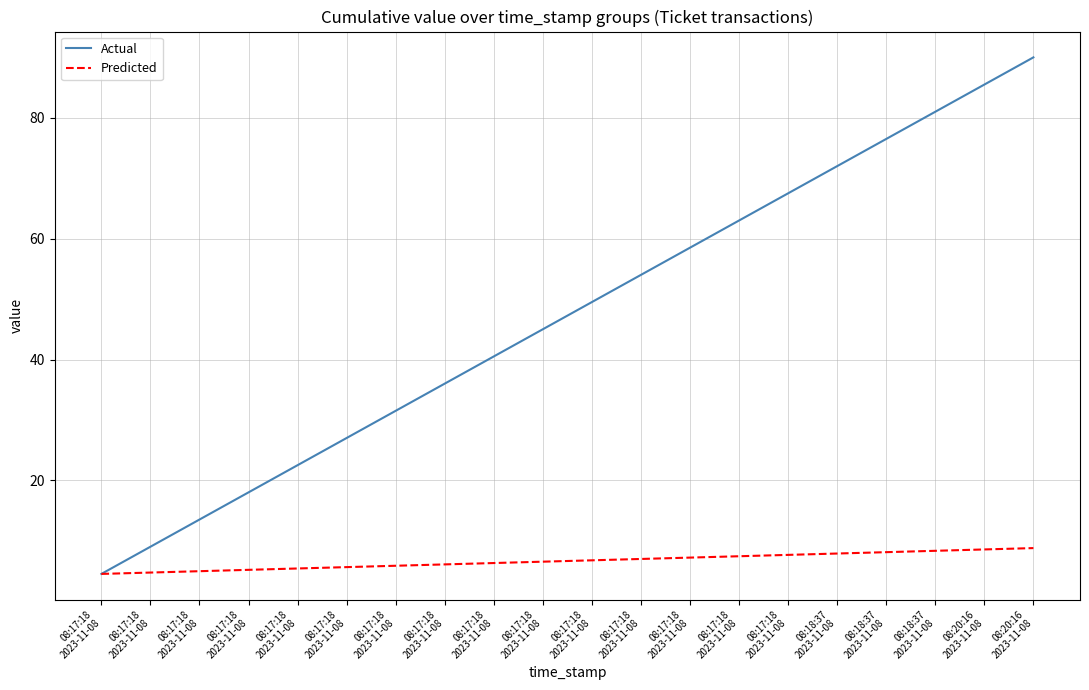

Which series changed the most between 08:17:18
2023-11-08 and 08:20:16
2023-11-08?

Actual